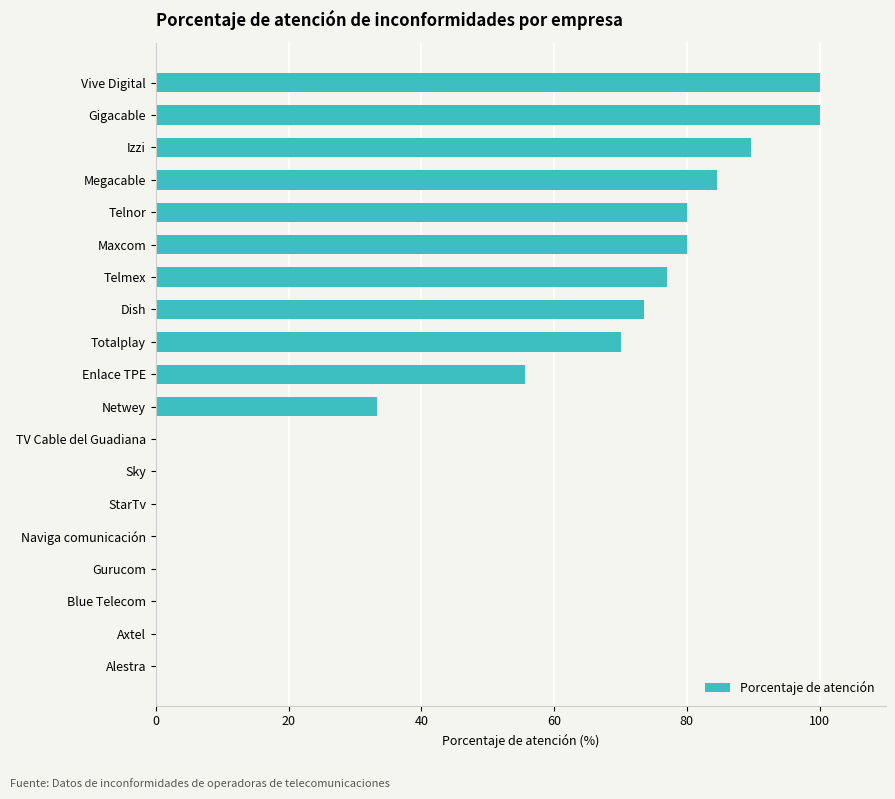

What value does the data have at Totalplay?

70.1